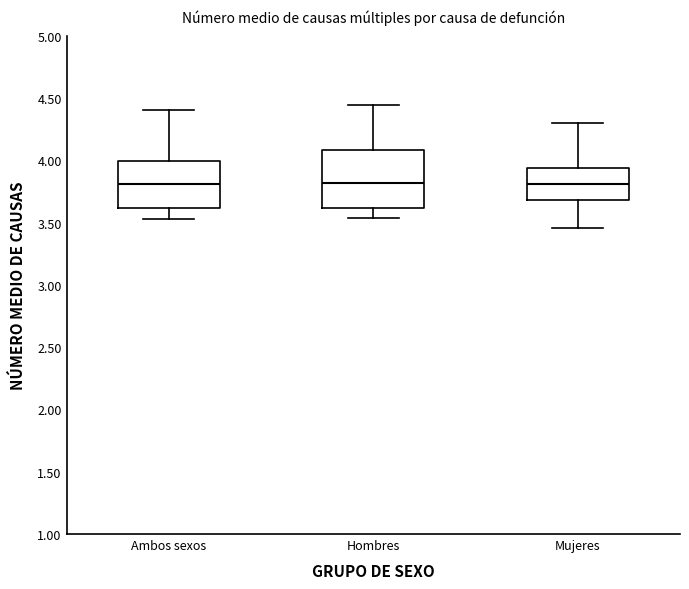

Where is the upper edge of the box for Ambos sexos on the y-axis? The values are not printed on the chart, so give them approximately, as read against the axis.

4.00